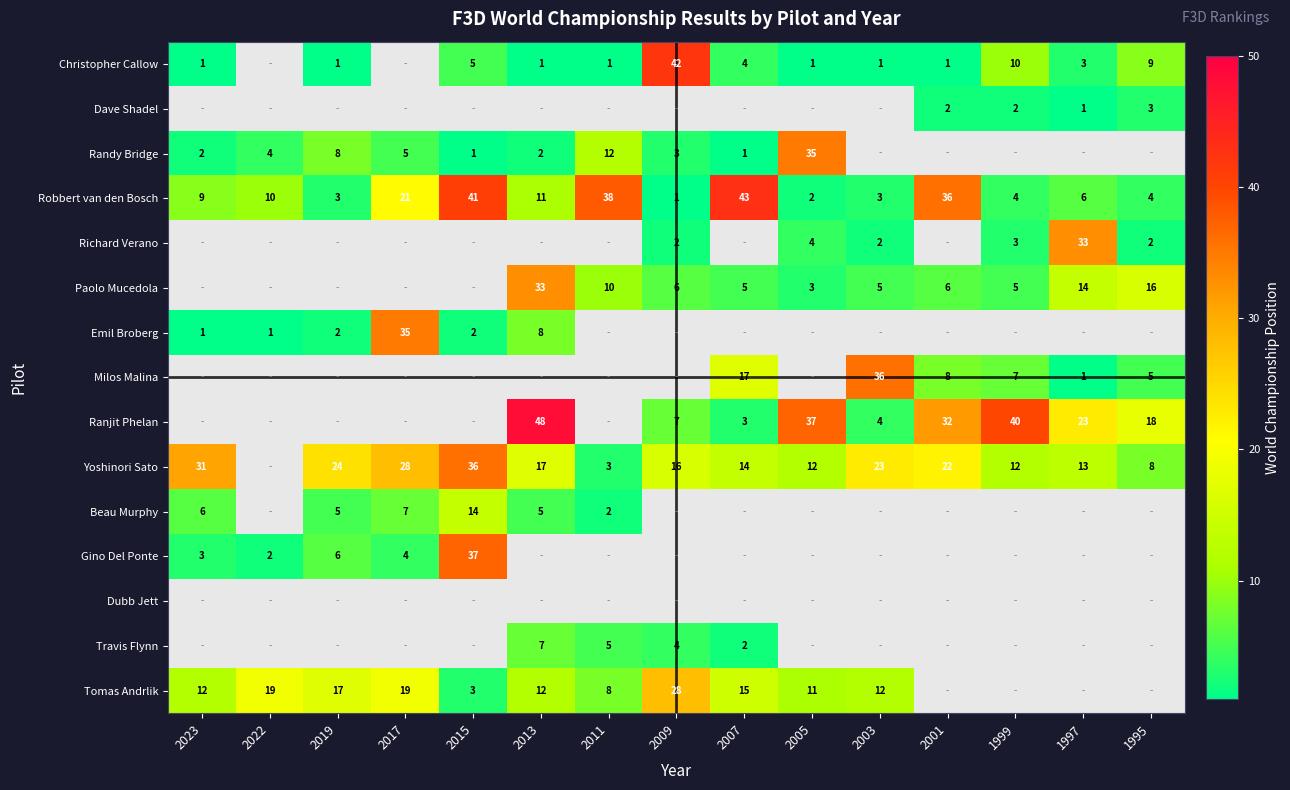

Which category has the highest value across all series?

2013